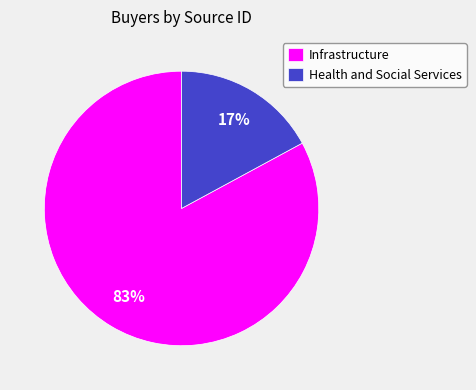

Do Health and Social Services and Infrastructure together represent more than half of the pie?

Yes